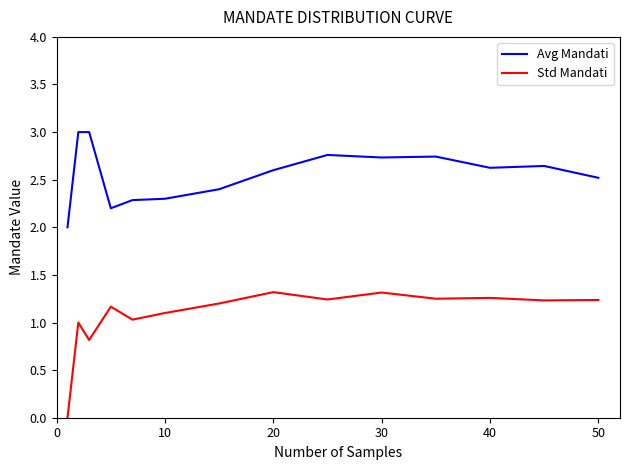

What is the greatest value displayed?

3.0